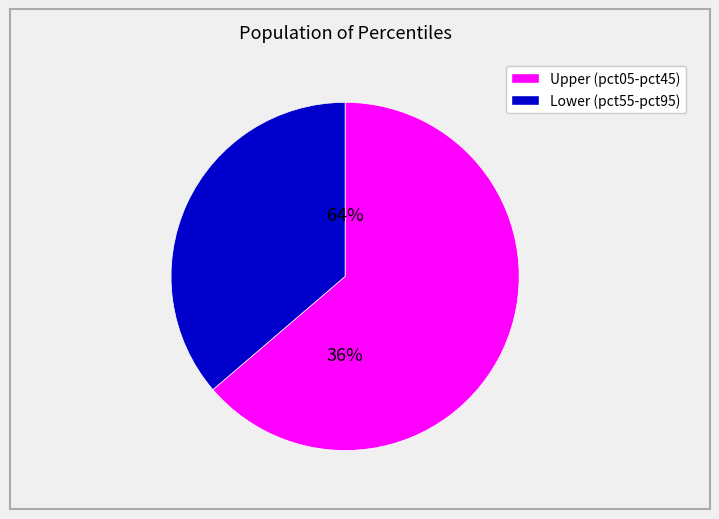

Does pct35 account for over 50% of the chart?

No